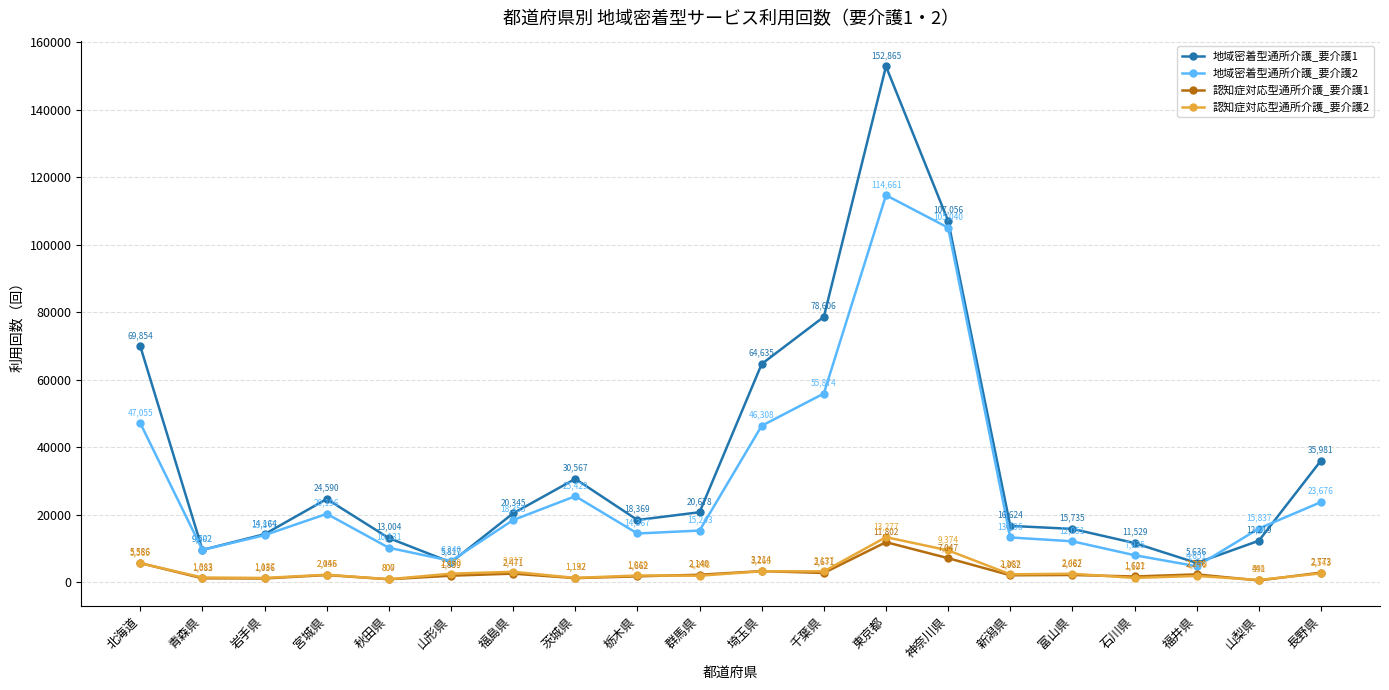

Reading left to right, extract all data points from this chart.

地域密着型通所介護_要介護1: 北海道=69854	青森県=9502	岩手県=14164	宮城県=24590	秋田県=13004	山形県=5817	福島県=20345	茨城県=30567	栃木県=18369	群馬県=20678	埼玉県=64635	千葉県=78606	東京都=152865	神奈川県=107056	新潟県=16624	富山県=15735	石川県=11529	福井県=5636	山梨県=12219	長野県=35981
地域密着型通所介護_要介護2: 北海道=47055	青森県=9492	岩手県=13877	宮城県=20196	秋田県=10131	山形県=6240	福島県=18353	茨城県=25429	栃木県=14367	群馬県=15243	埼玉県=46308	千葉県=55874	東京都=114661	神奈川県=105040	新潟県=13196	富山県=12051	石川県=7935	福井県=4651	山梨県=15837	長野県=23676
認知症対応型通所介護_要介護1: 北海道=5586	青森県=1083	岩手県=1036	宮城県=2046	秋田県=800	山形県=1859	福島県=2471	茨城県=1132	栃木県=1662	群馬県=2140	埼玉県=3214	千葉県=2671	東京都=11802	神奈川県=7047	新潟県=1982	富山県=2062	石川県=1621	福井県=2246	山梨県=441	長野県=2773
認知症対応型通所介護_要介護2: 北海道=5565	青森県=1313	岩手県=1187	宮城県=2155	秋田県=807	山形県=2460	福島県=3017	茨城県=1197	栃木県=1919	群馬県=1848	埼玉県=3168	千葉県=3137	東京都=13277	神奈川県=9374	新潟県=2267	富山県=2437	石川県=1197	福井県=1779	山梨県=590	長野県=2543